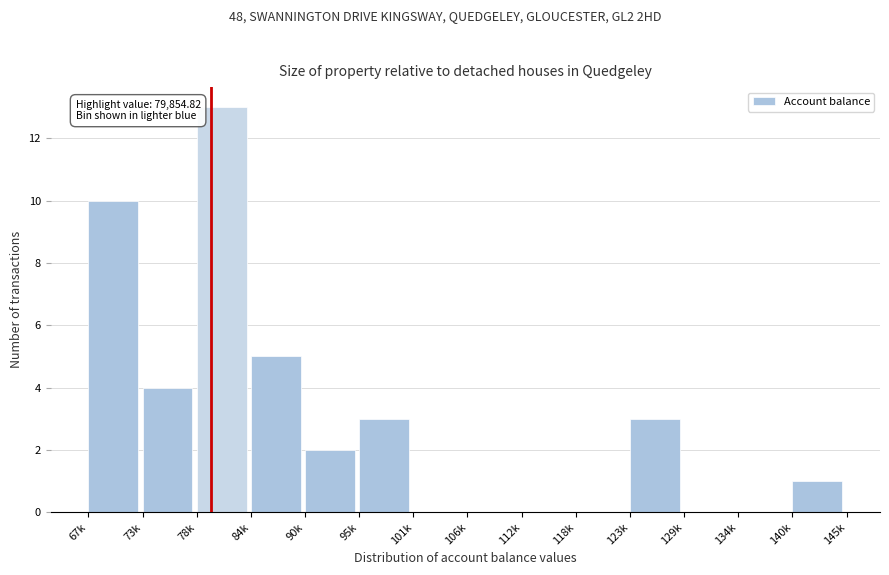

Reading left to right, transcribe all the data shown in this chart.

67k=10	73k=4	78k=13	84k=5	90k=2	95k=3	101k=0	106k=0	112k=0	118k=0	123k=3	129k=0	134k=0	140k=1